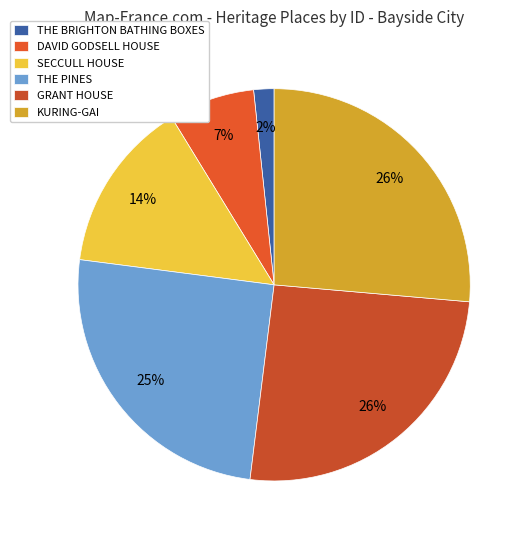

Is it true that GRANT HOUSE is 34% of the pie?

False